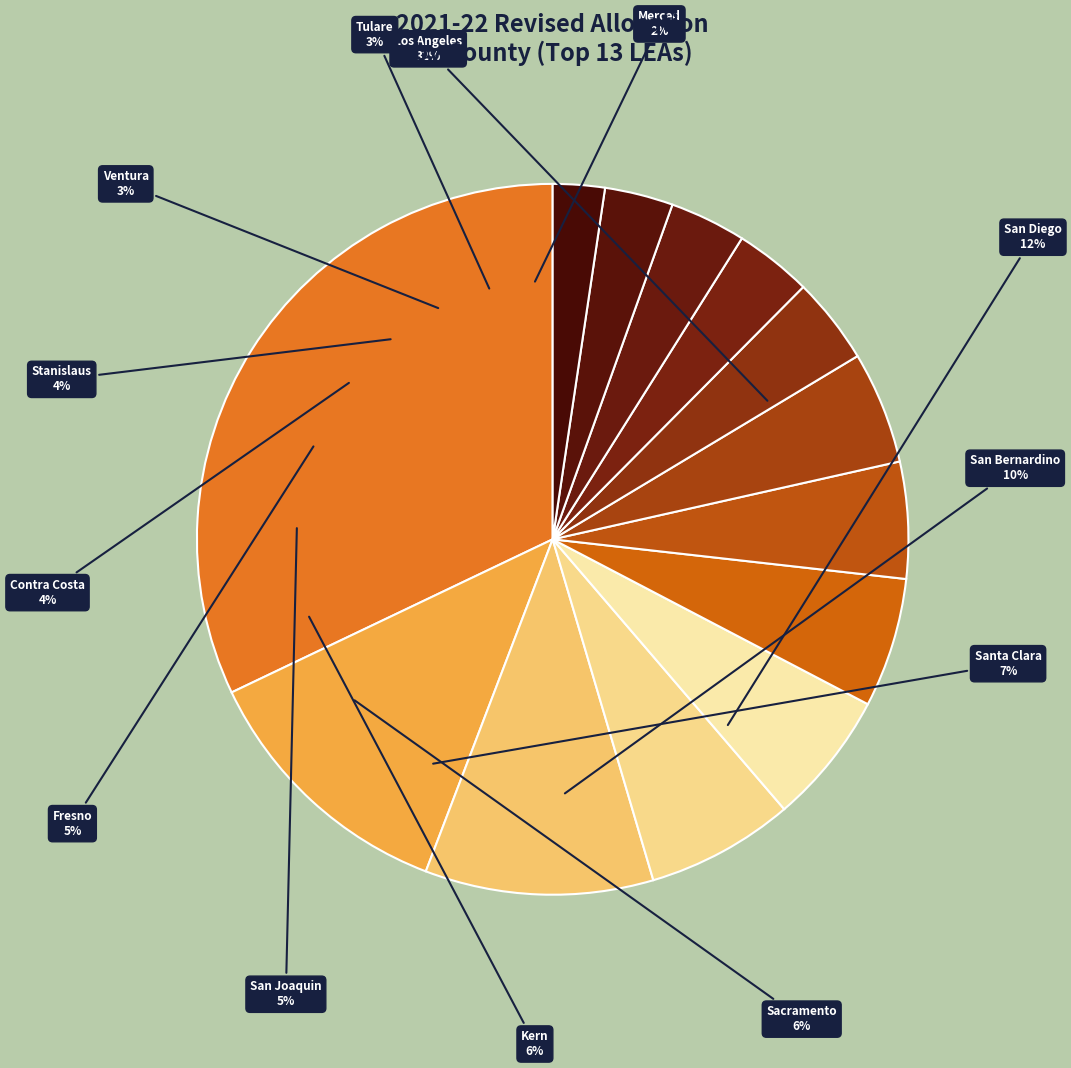

How many segments does this pie chart have?

13